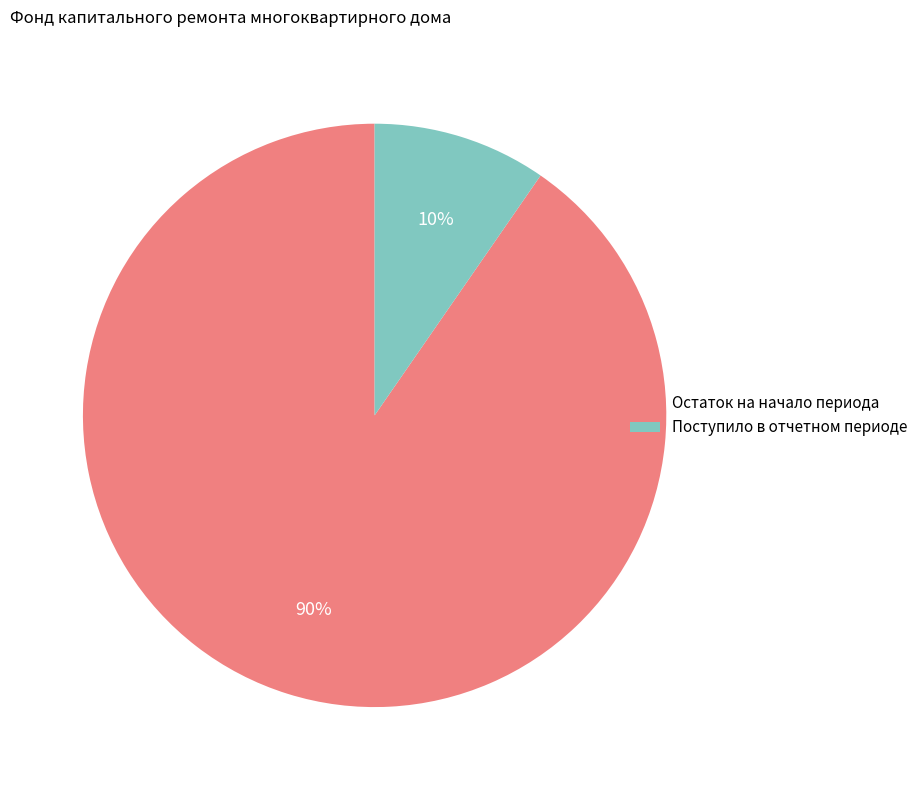

The Остаток на начало периода slice represents 97% of the pie. True or false?

False